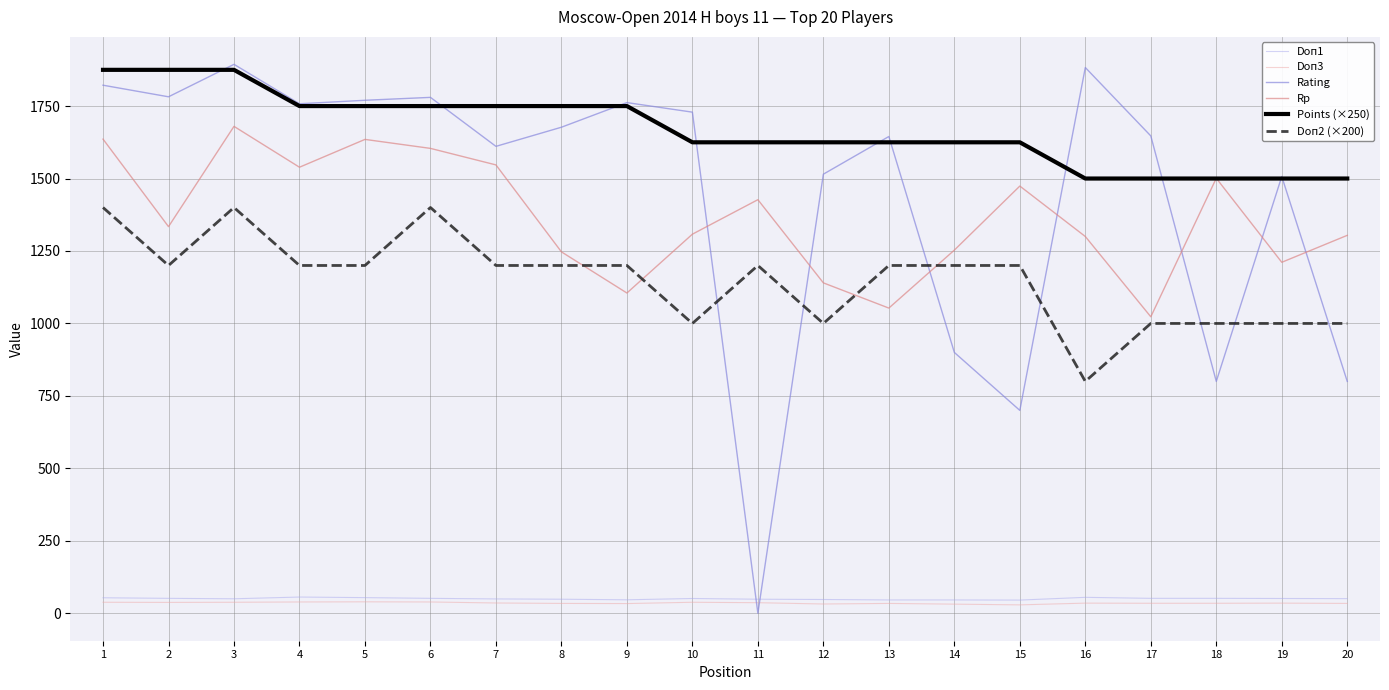

What is the maximum value shown in the chart?

1894.0